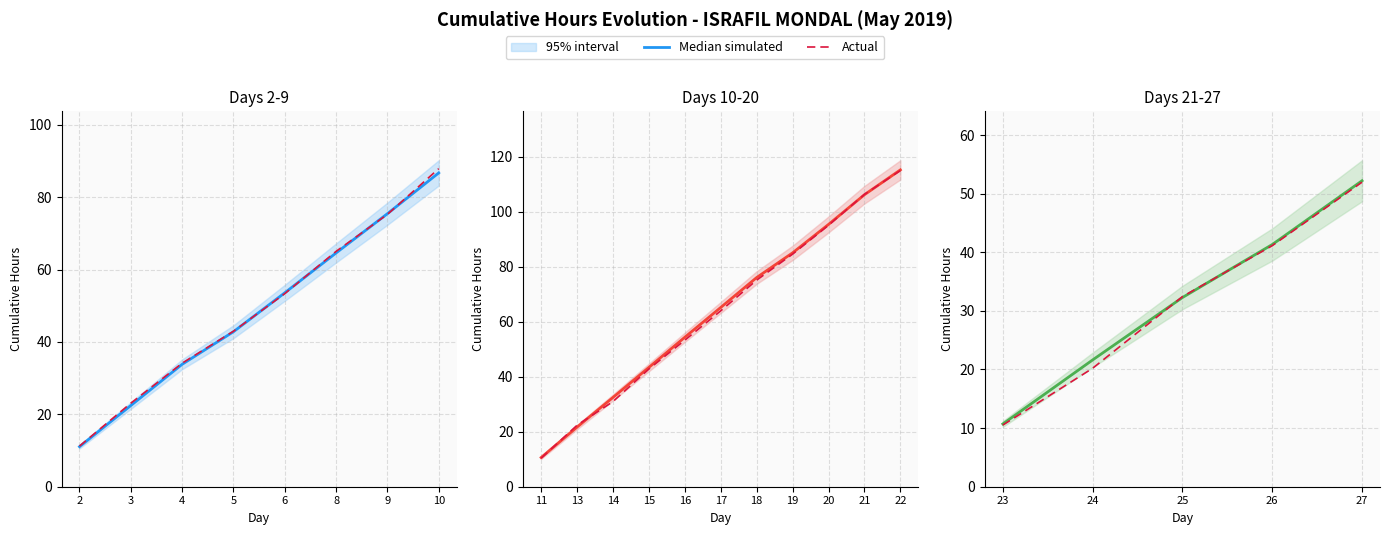

Which label corresponds to the smallest value in the chart?

2